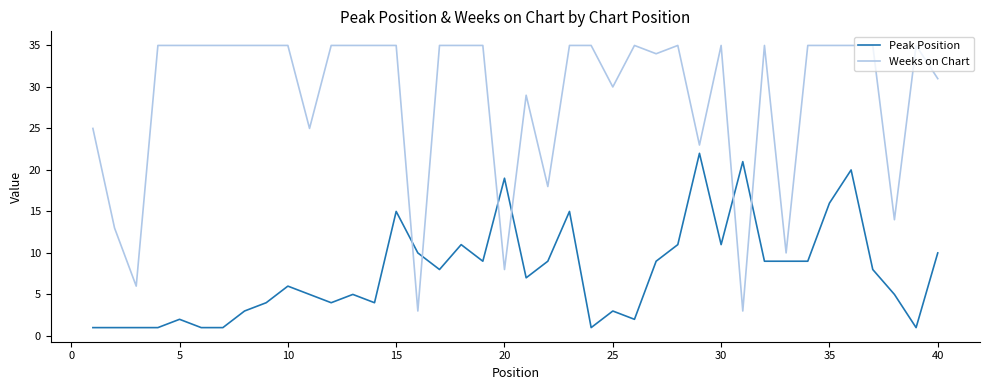

Which series has the largest range (max minus min)?

Weeks on Chart